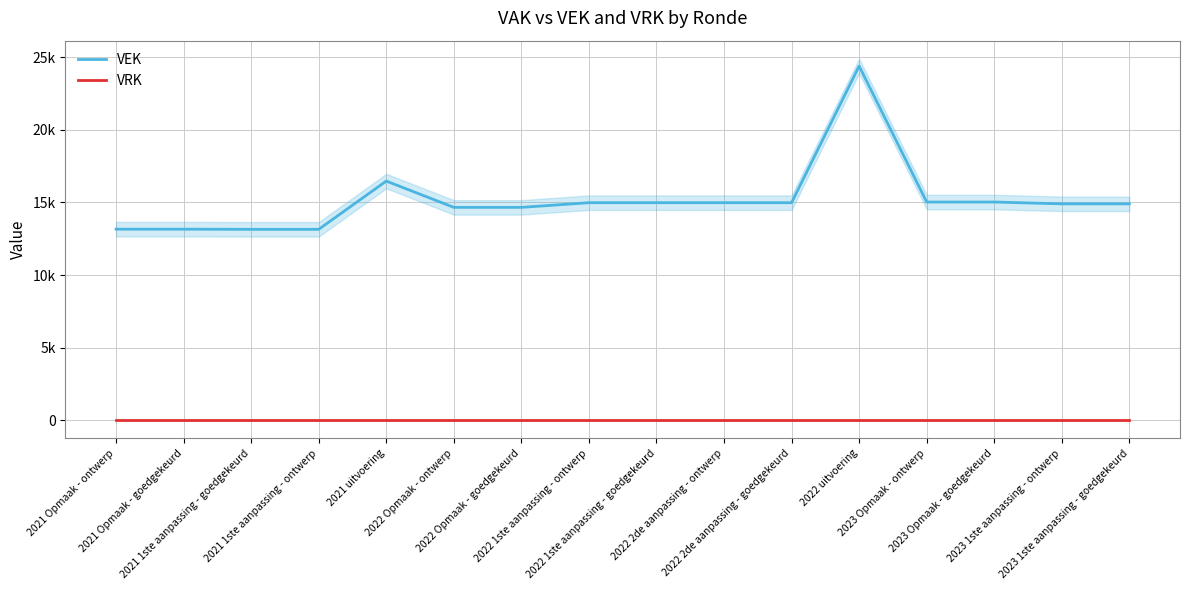

How many data points in VEK are above 14978?

4